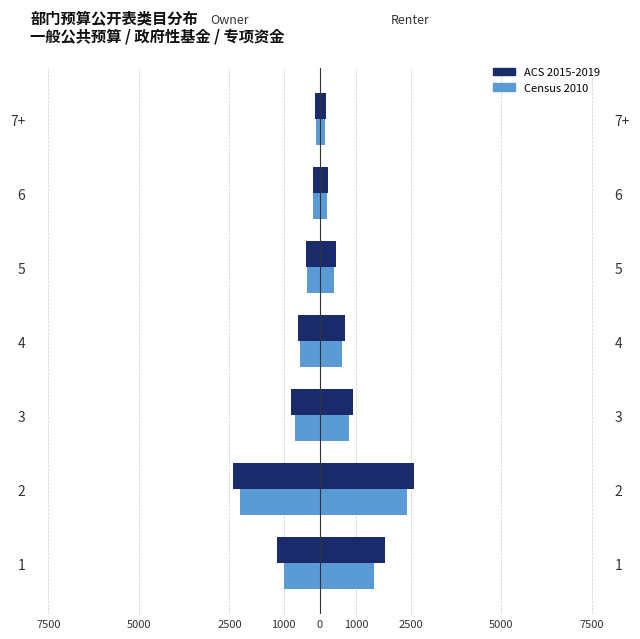

Does the chart contain any negative values?

Yes